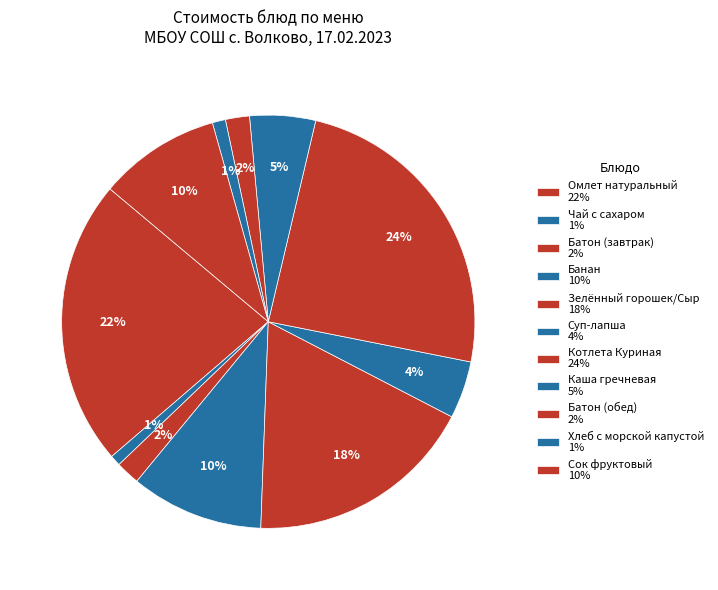

To the nearest percent, what portion does Хлеб с морской капустой represent?

1%